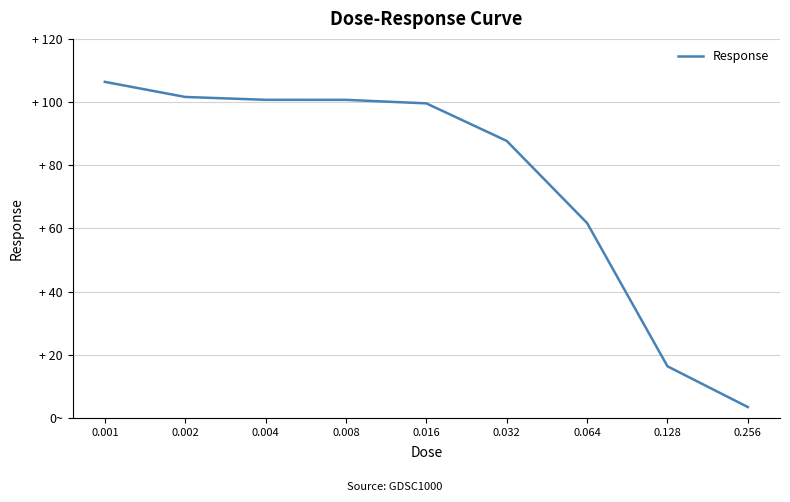

True or false: the data shows 100.7 at 0.008.

True